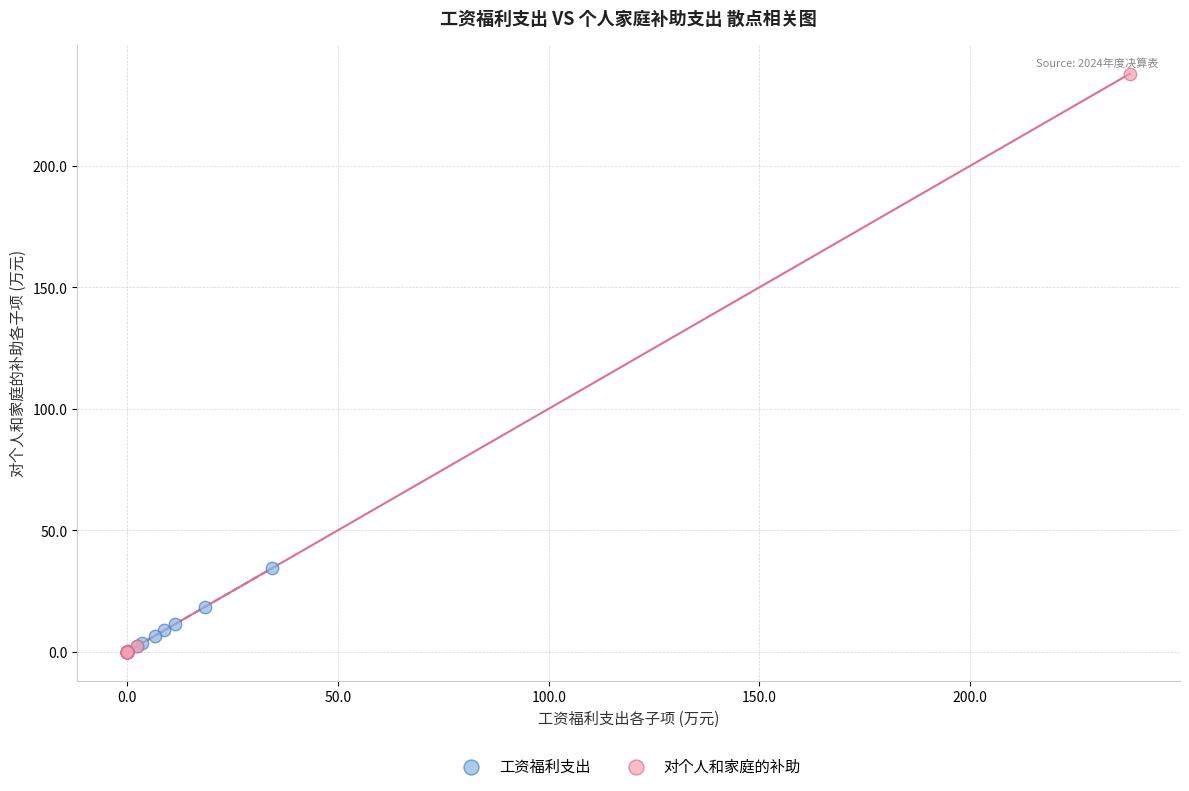

Which series has the widest spread of Y values?

对个人和家庭的补助